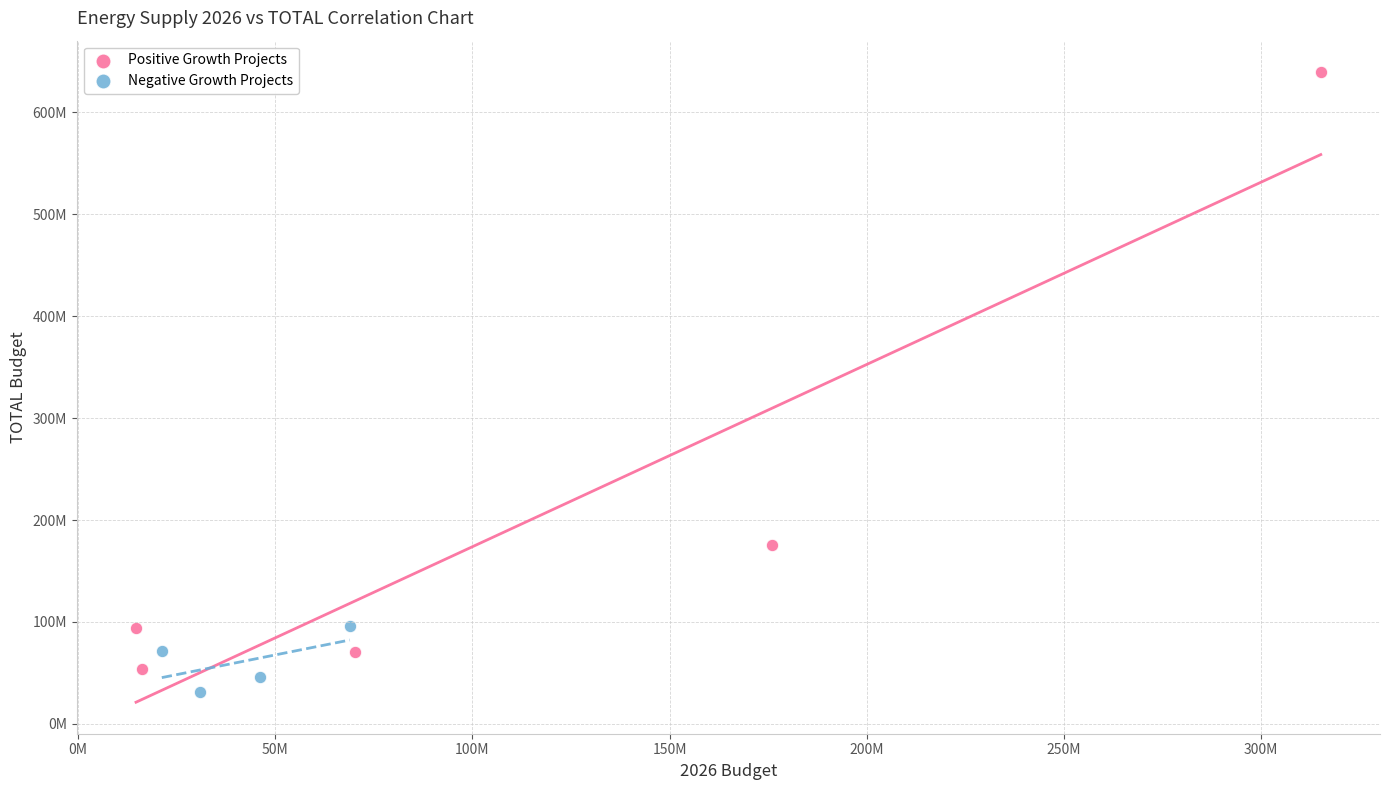

Which series contains the highest Y value?

Positive Growth Projects